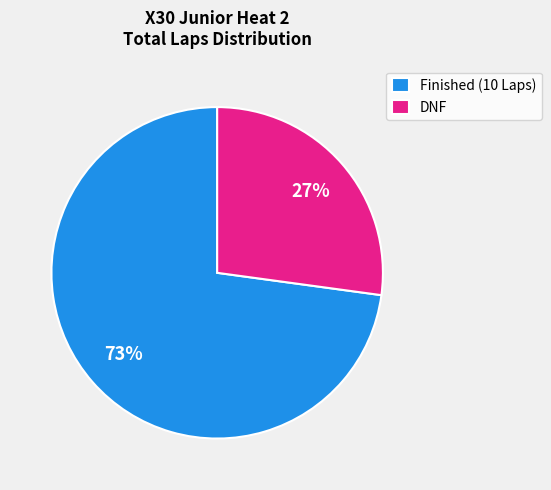

How many slices are in this pie chart?

2